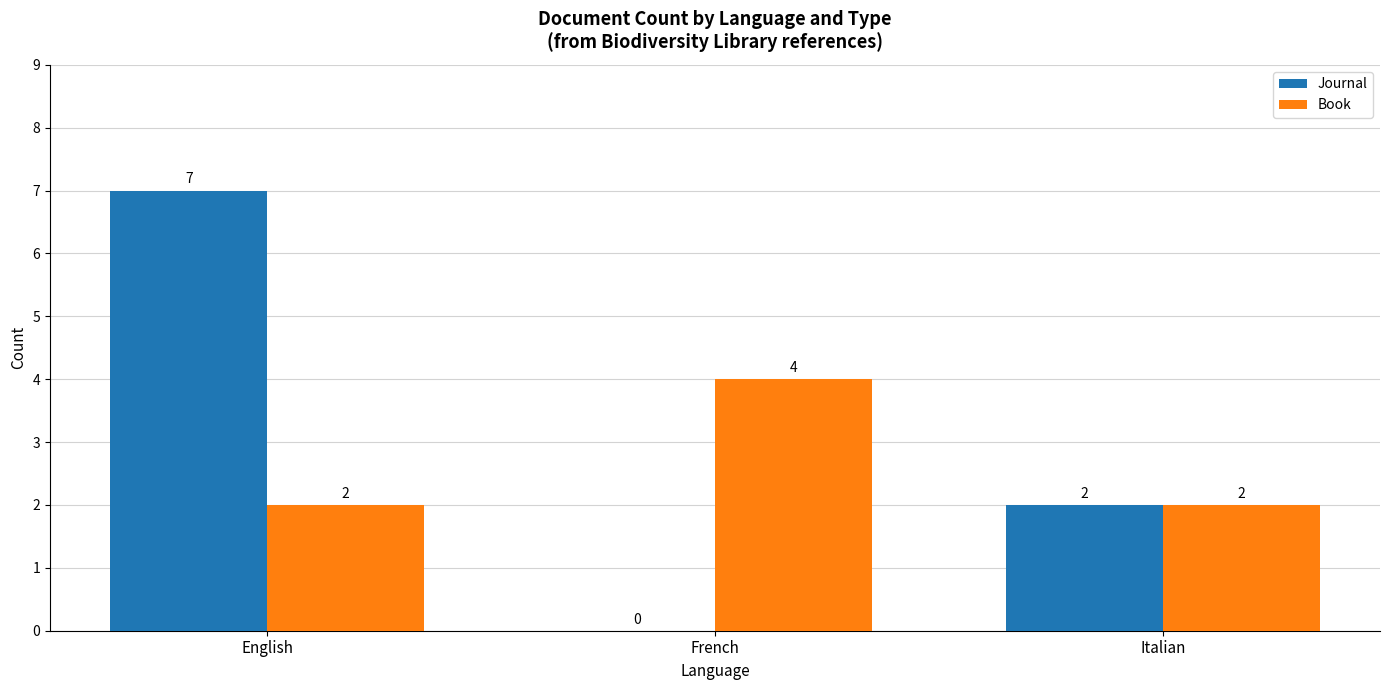

What are all the series names shown in the legend?

Journal, Book